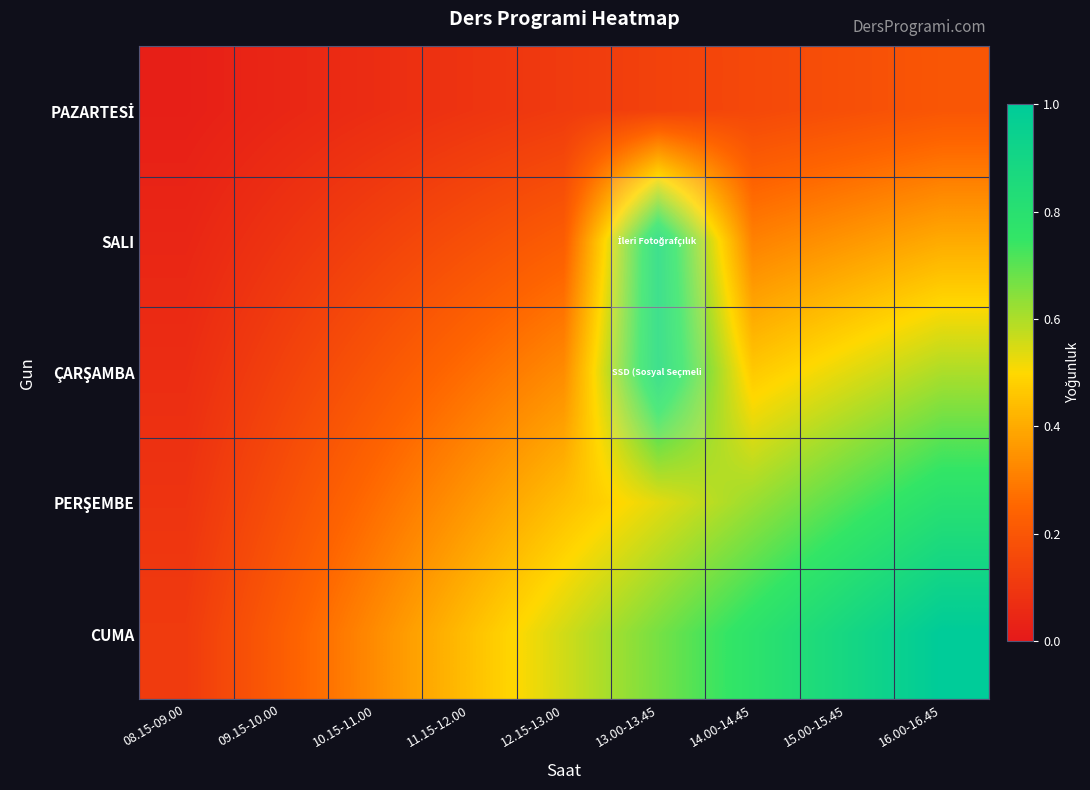

Which series has the largest total across all categories?

CUMA